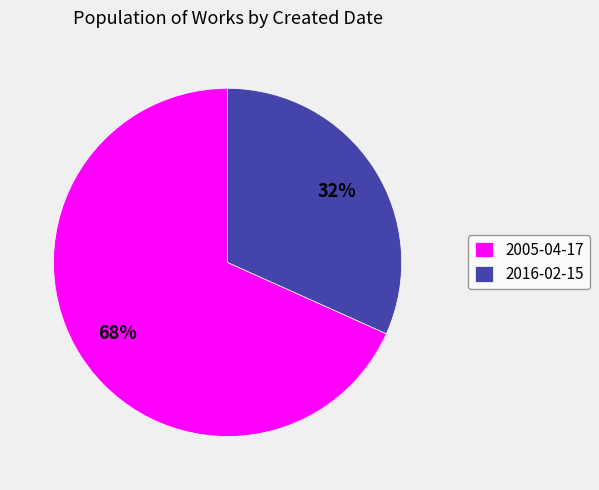

Which has a higher value, 2005-04-17 or 2016-02-15?

2005-04-17